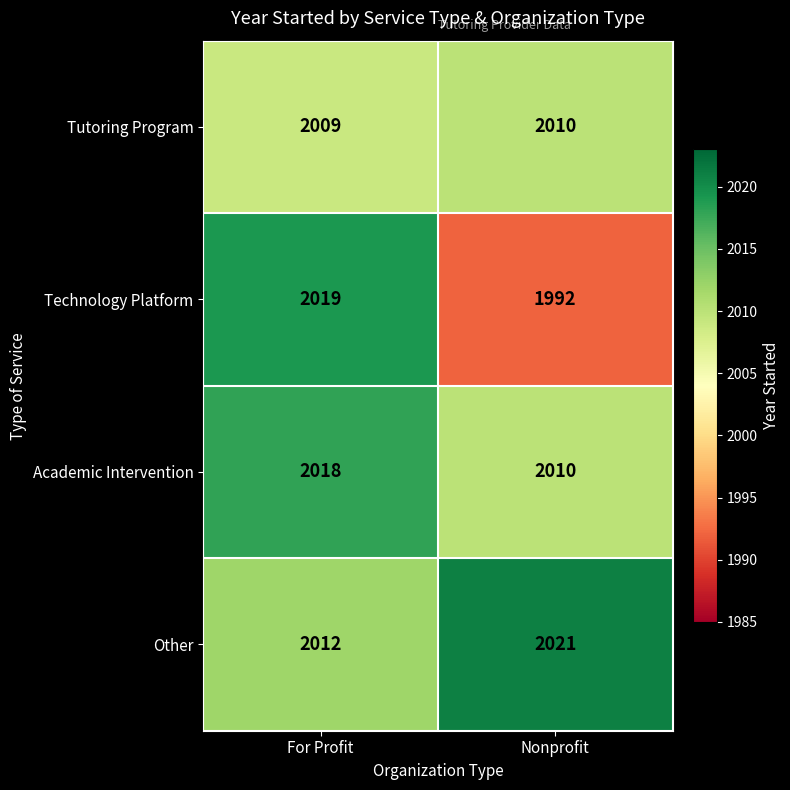

What is the total value across all series at Nonprofit?

8033